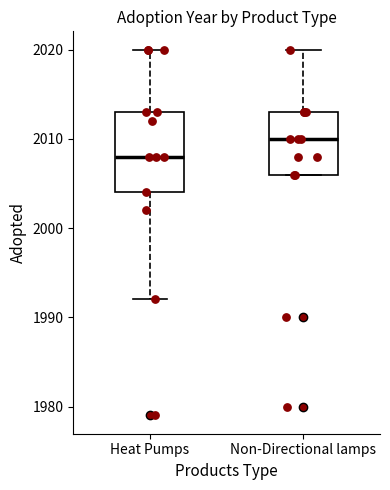

Reading left to right, transcribe this box plot: for each box, give where its median line is, the range the box spans, and where its two whiskers end, as read against the y-axis. The values are not printed on the chart, so give them approximately, as read against the axis.

Heat Pumps: median 2008, box 2004 to 2013, whiskers 1992 to 2020
Non-Directional lamps: median 2010, box 2006 to 2013, whiskers 2006 to 2020